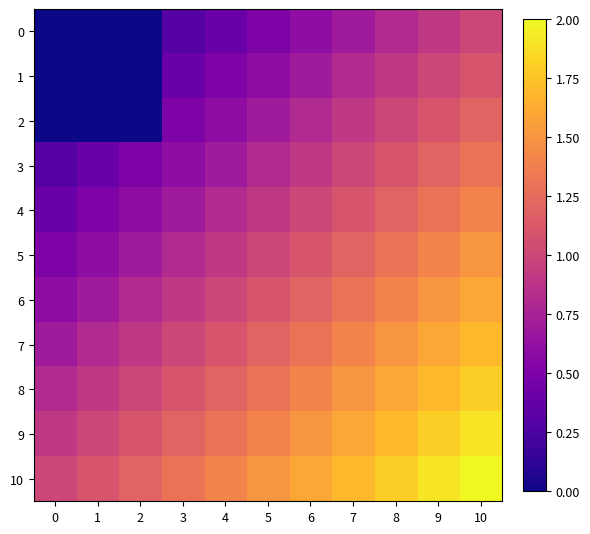

At 5, list the series in order from smallest to largest.

0, 1, 2, 3, 4, 5, 6, 7, 8, 9, 10